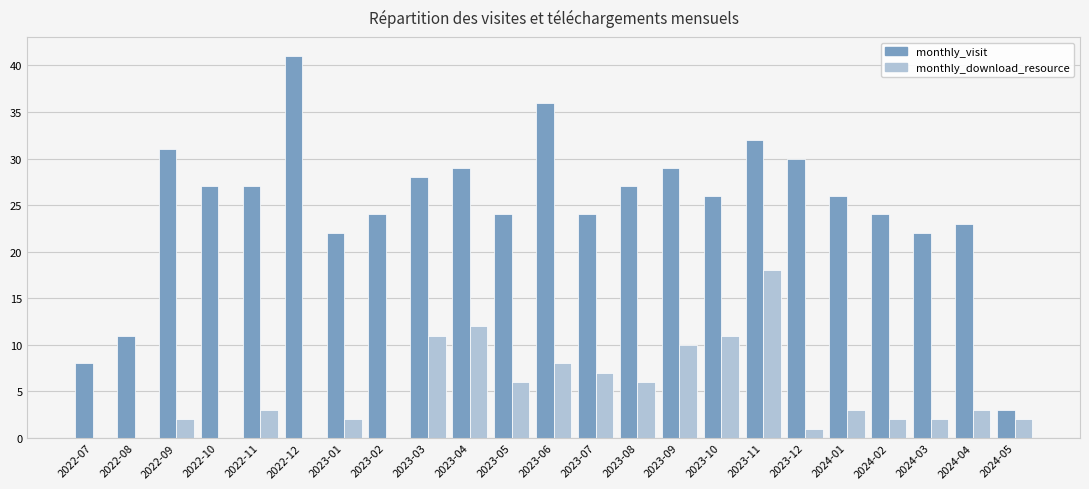

At which category is the sum across all series the highest?

2023-11